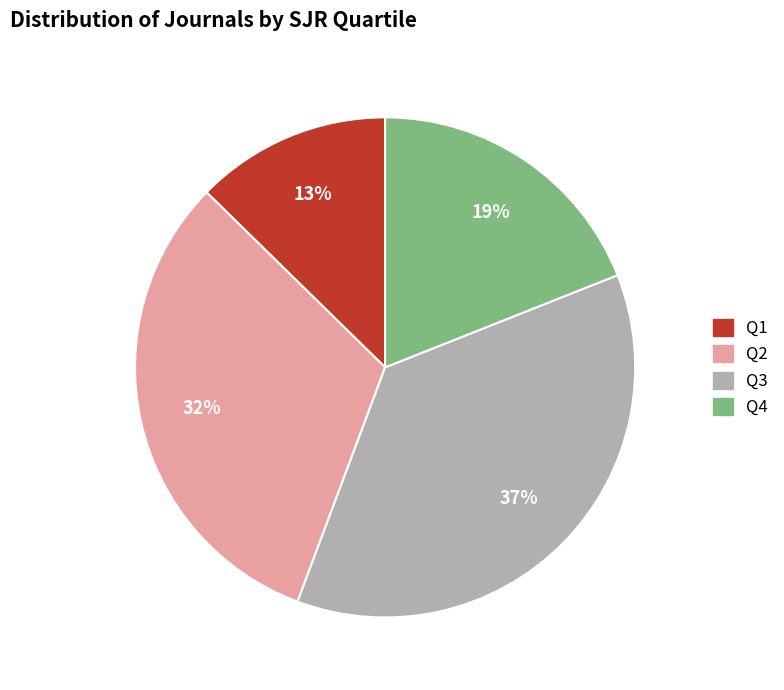

How many slices are in this pie chart?

4